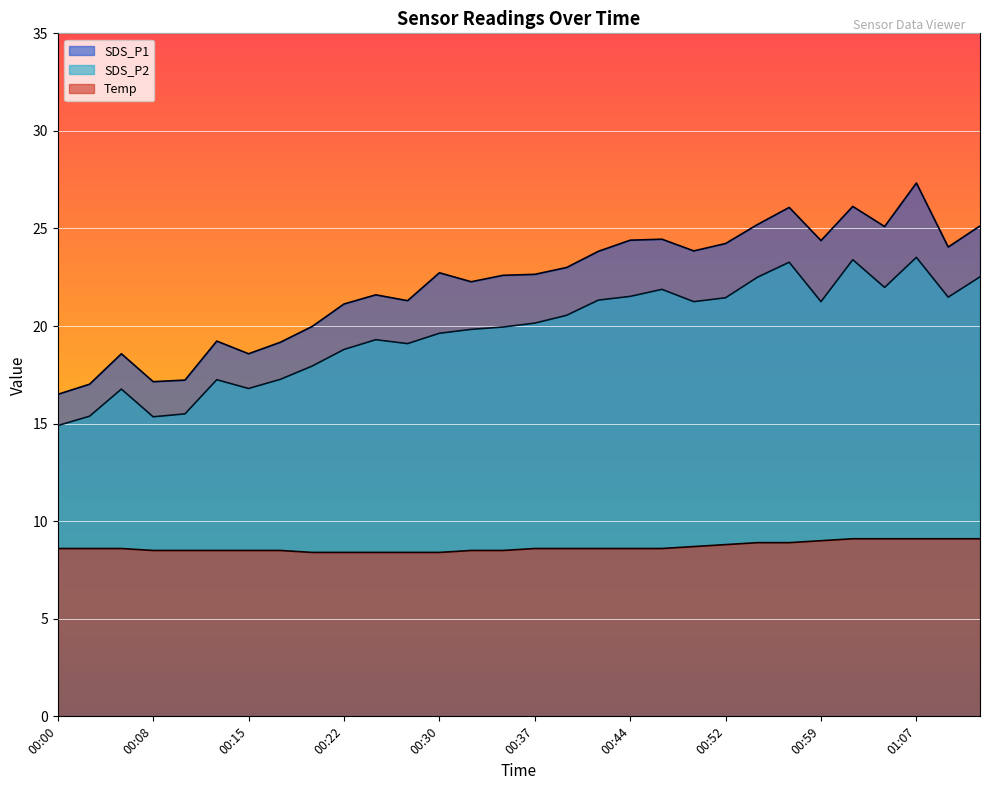

Rank the series at 00:32 from lowest to highest value.

Temp, SDS_P2, SDS_P1